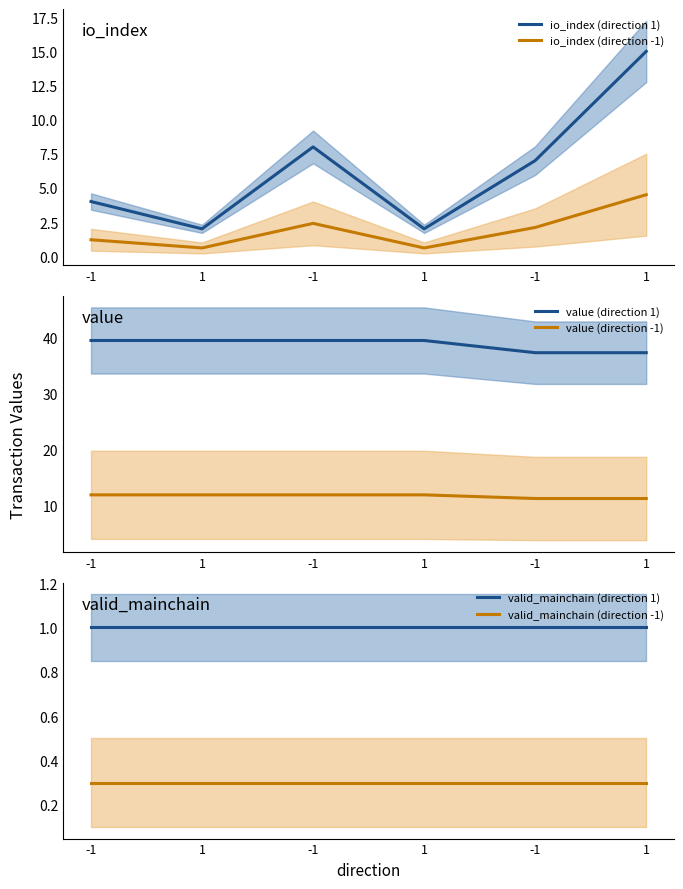

What are all the series names shown in the legend?

io_index (direction 1), io_index (direction -1), value (direction 1), value (direction -1), valid_mainchain (direction 1), valid_mainchain (direction -1)